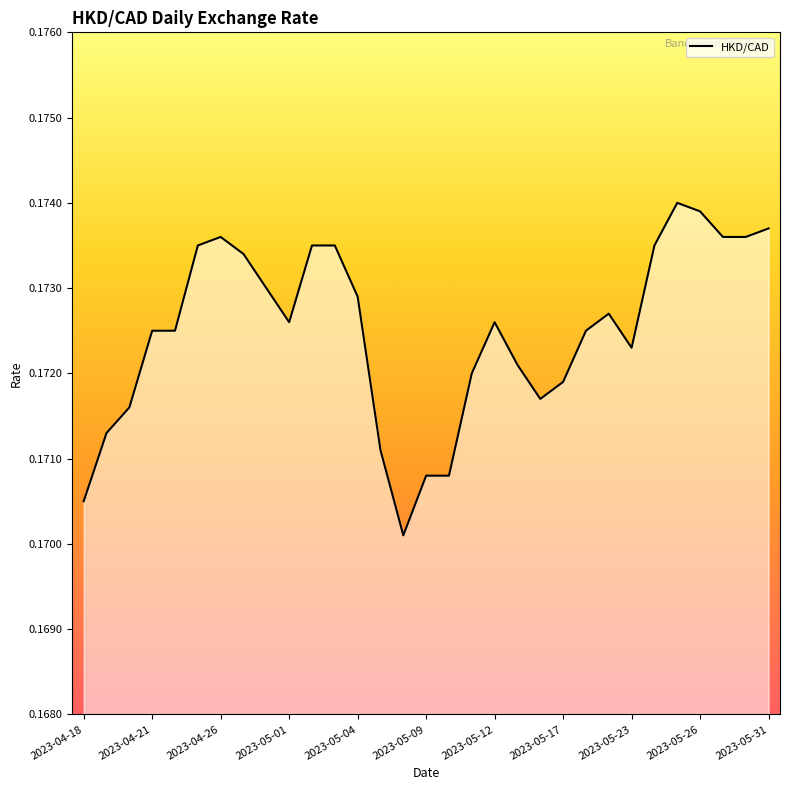

Is it true that the value at 19 is 0.2?

True